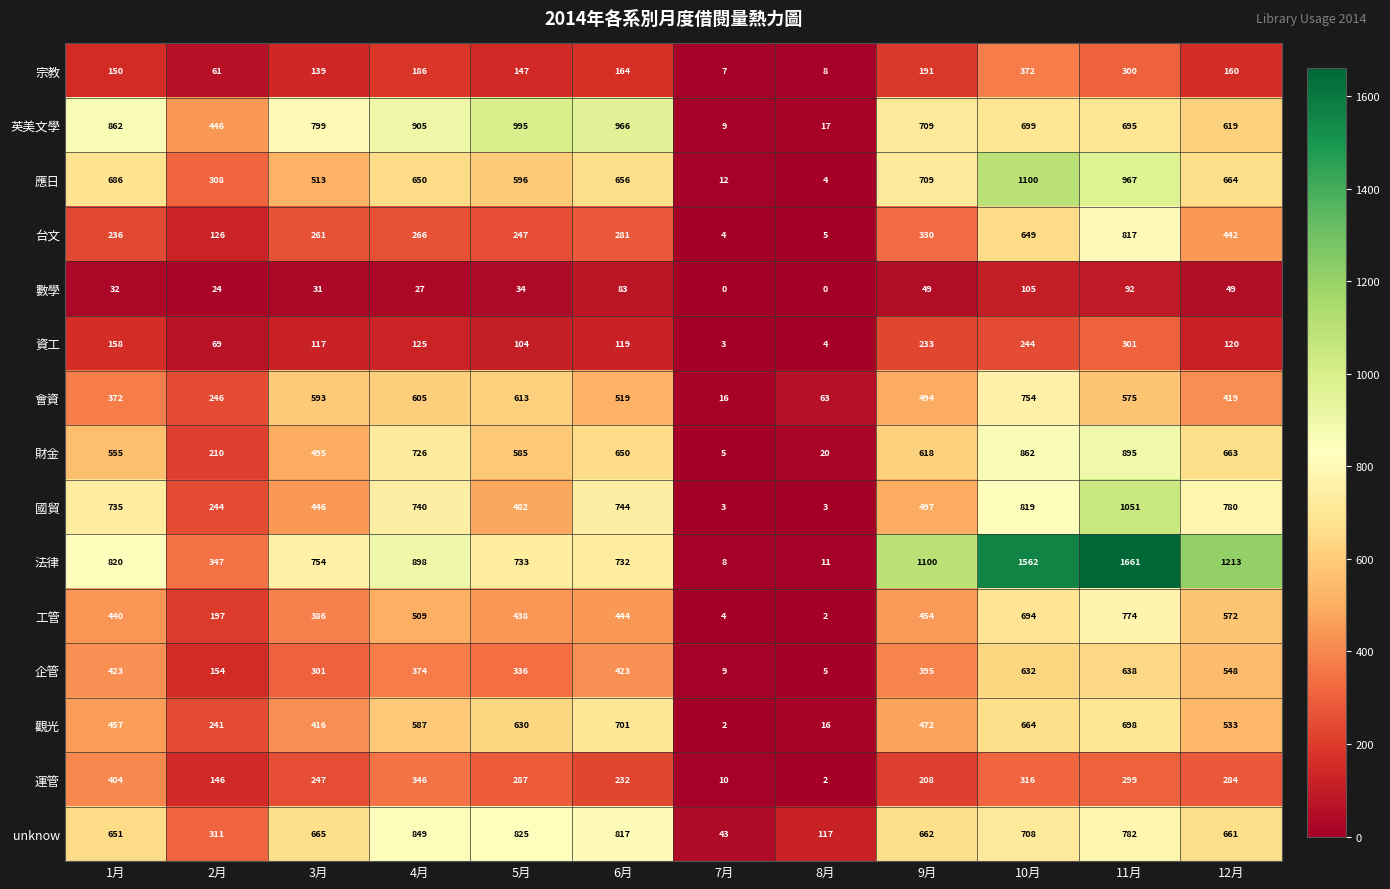

Is it true that 運管 equals 232 at 6月?

True